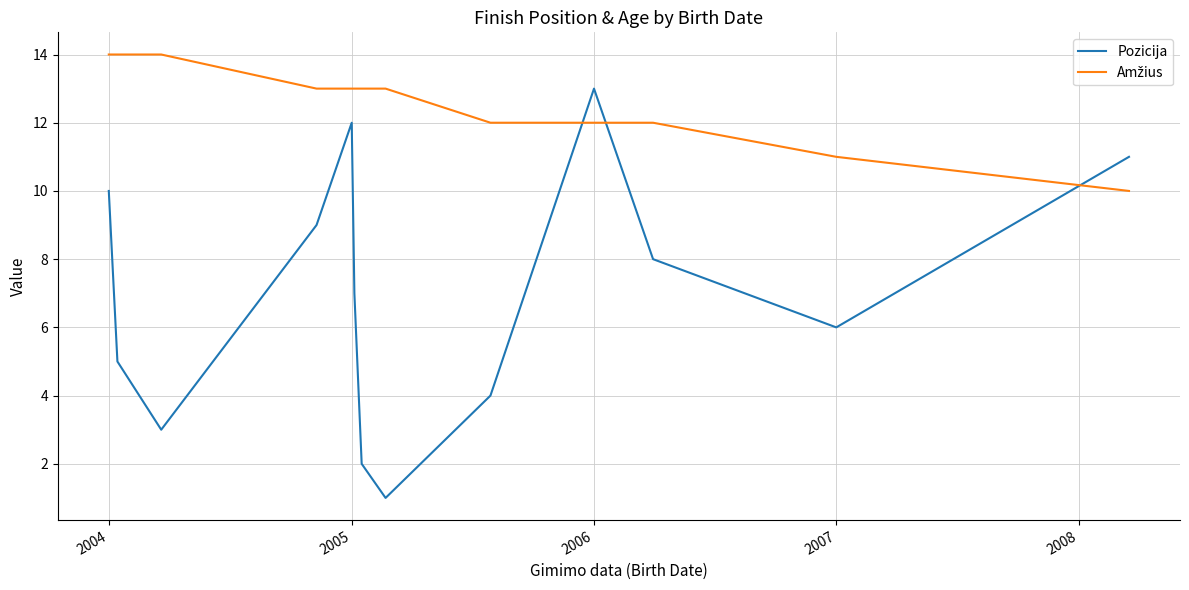

What is the greatest value displayed?

14